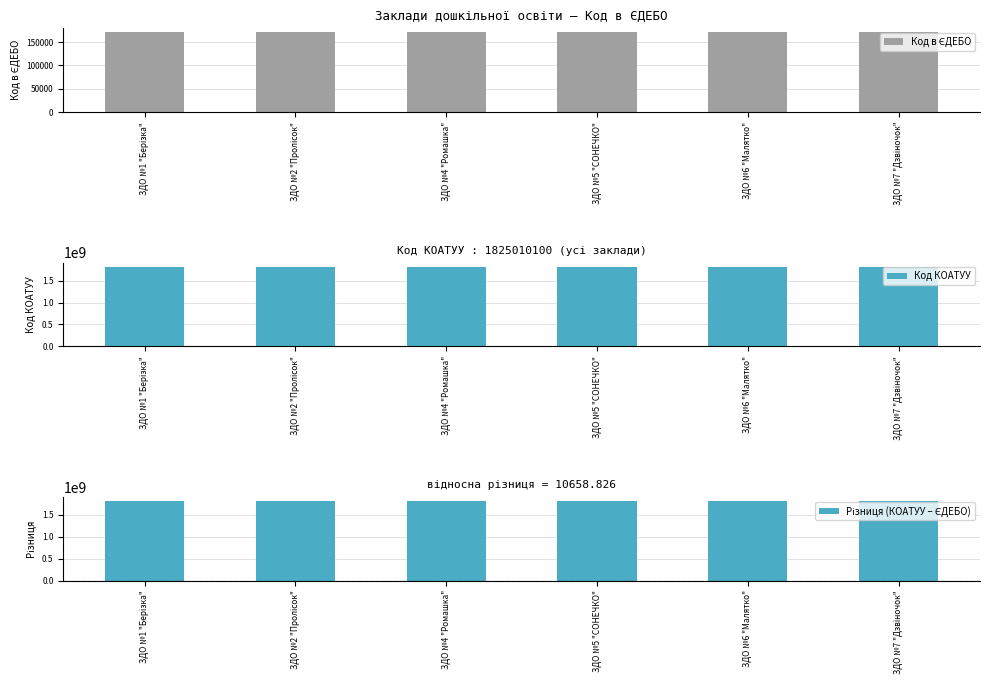

What is the label of the 6th bar from the right?

ЗДО №1 "Берізка"